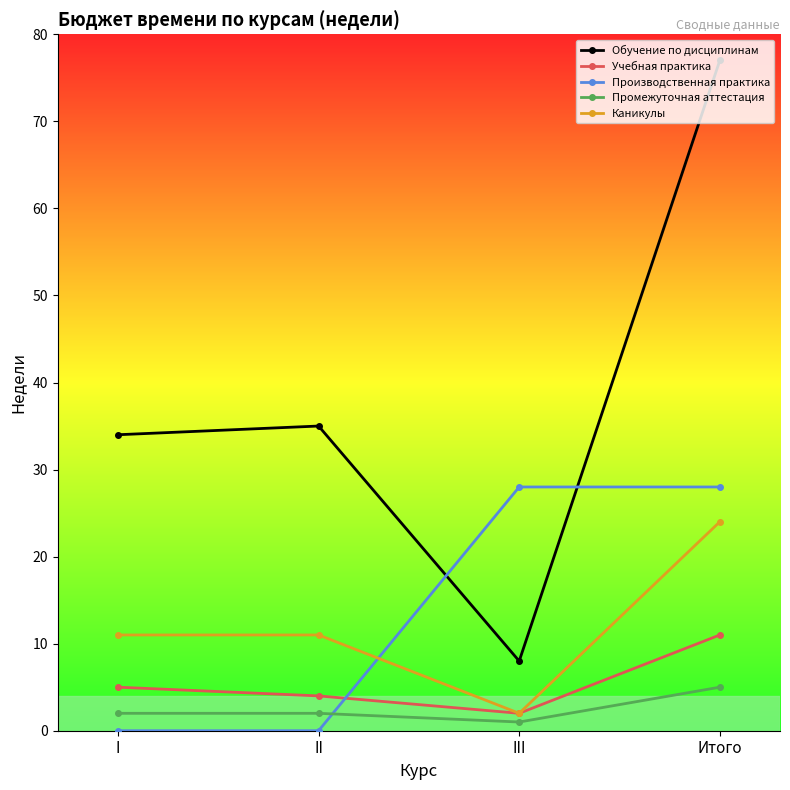

What are all the series names shown in the legend?

Обучение по дисциплинам, Учебная практика, Производственная практика, Промежуточная аттестация, Каникулы